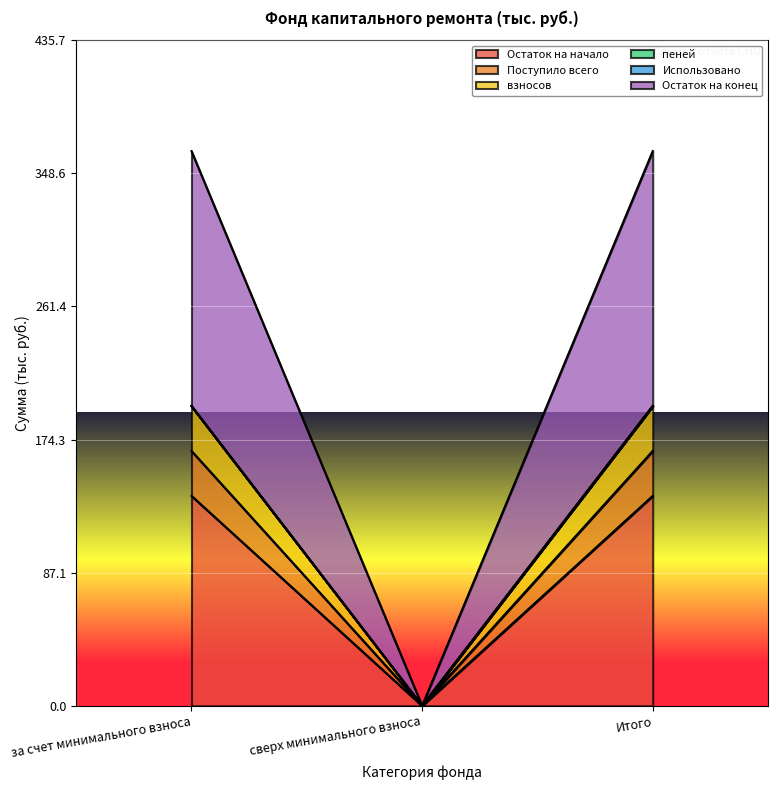

What is the maximum value for Остаток на начало?

137.4